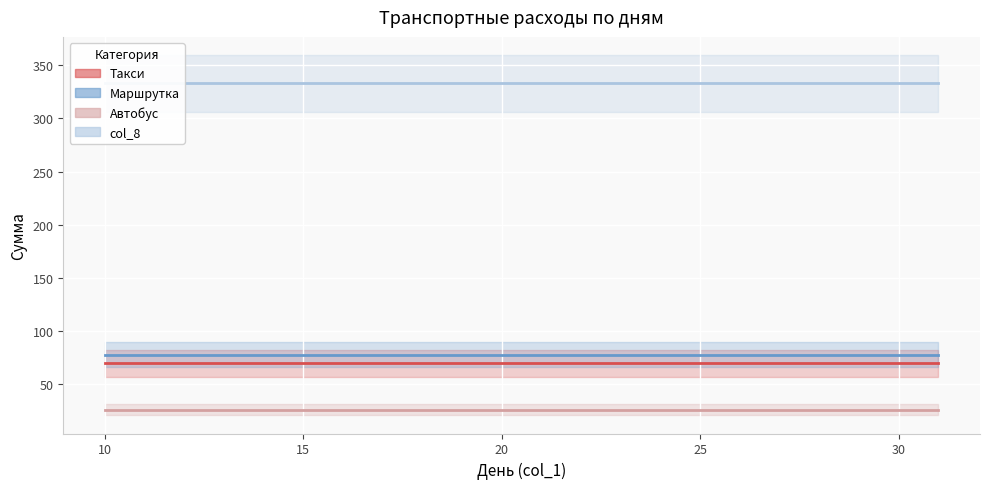

Is it true that Маршрутка equals 78 at 24?

True